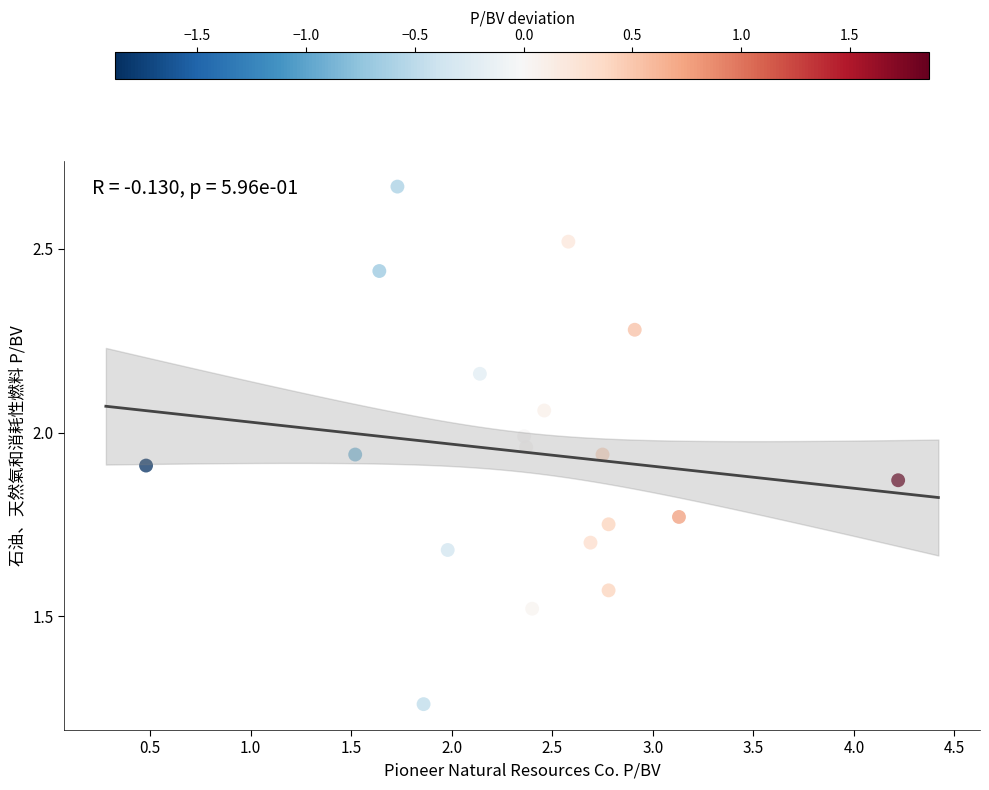

What is the range of Y values (max minus min)?

1.4